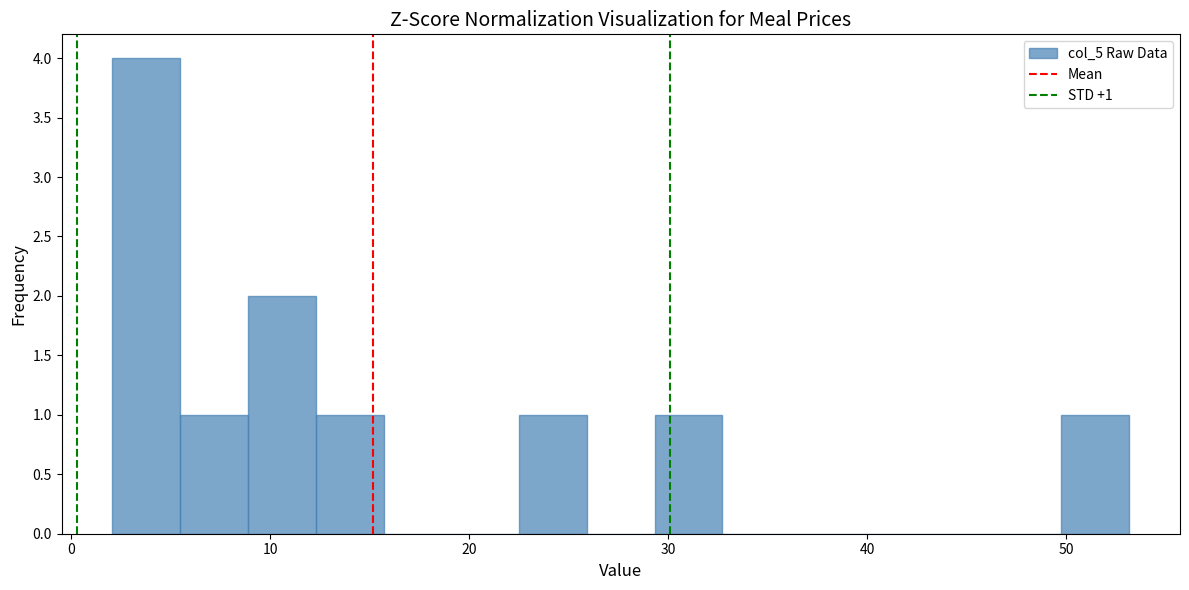

Around what value on the x-axis is the tallest bar? Give the approximate position of its centre, as read against the axis.

4